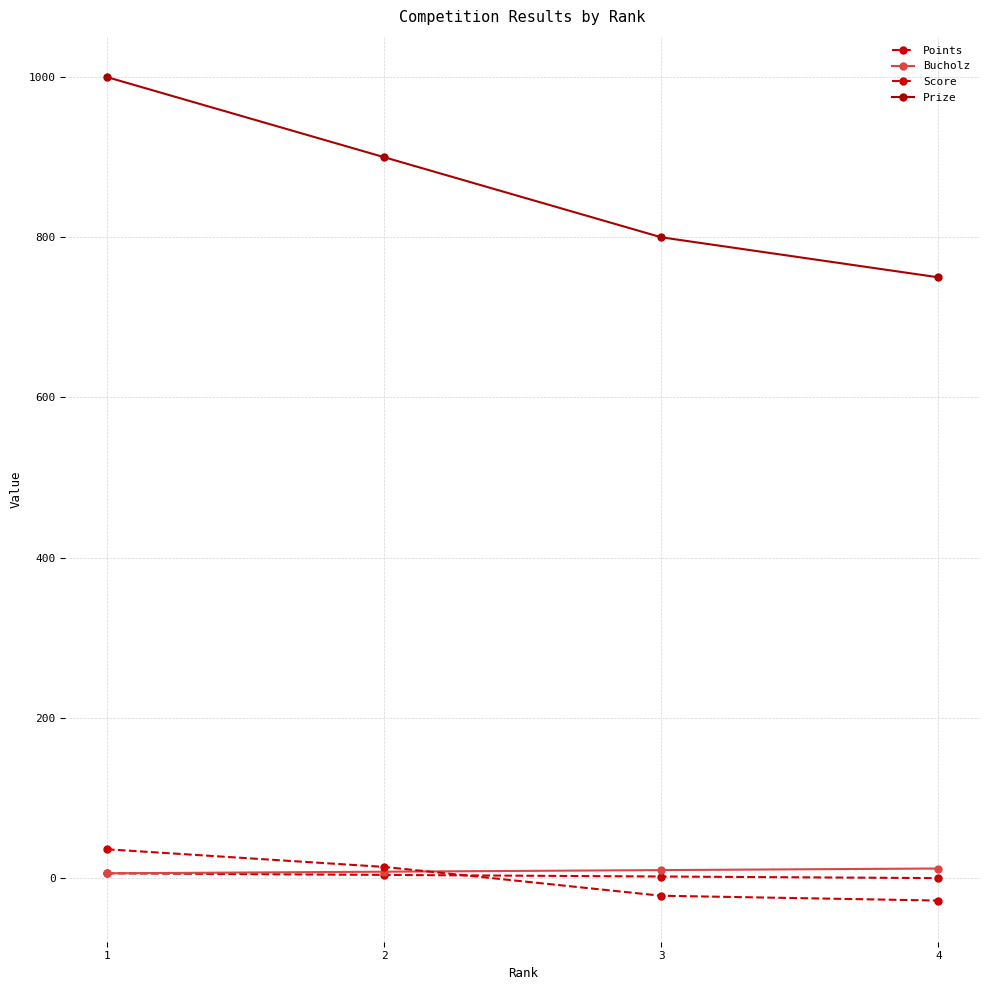

How many values in the Prize series are below 900?

2